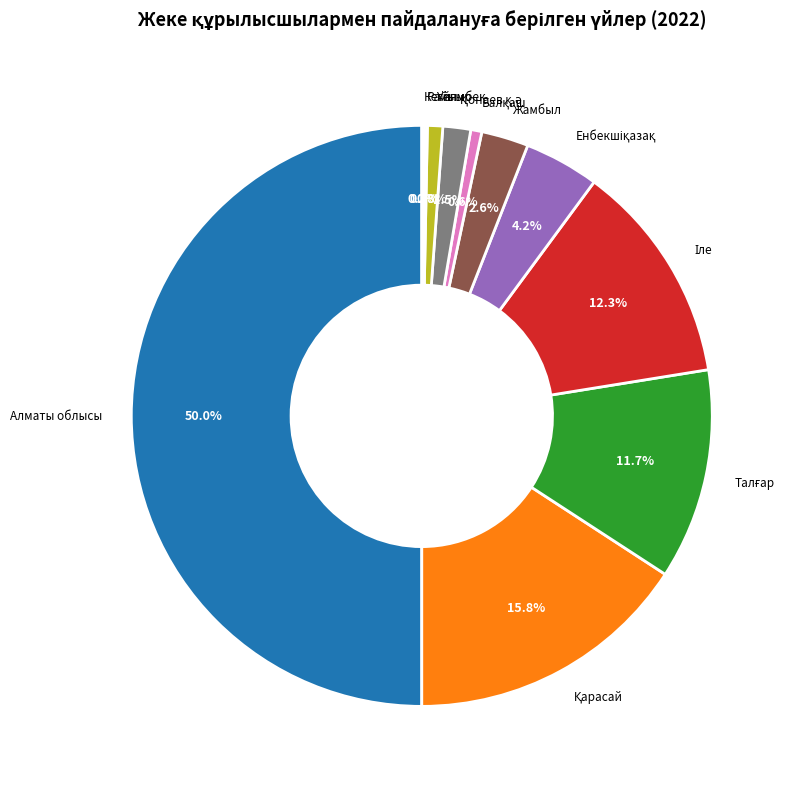

What is the largest slice in the pie chart?

Алматы облысы